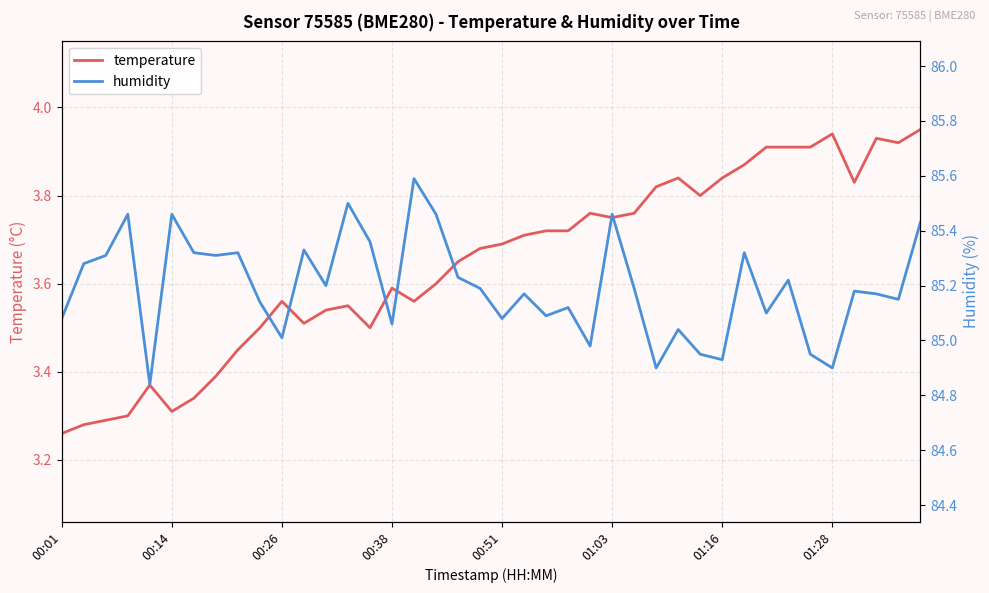

What value does the temperature series have at 34?

3.9